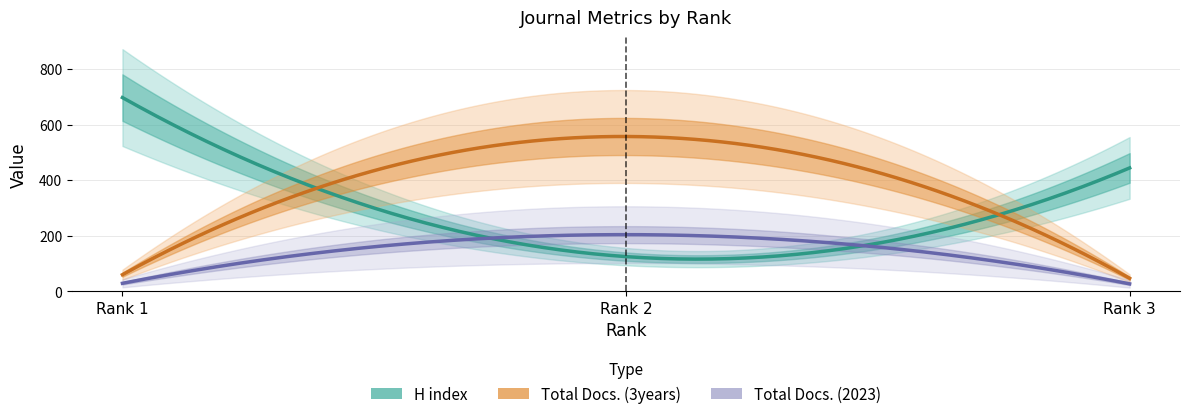

What is the sum of the Total Docs. (3years) values at Rank 3 and Rank 1?

107